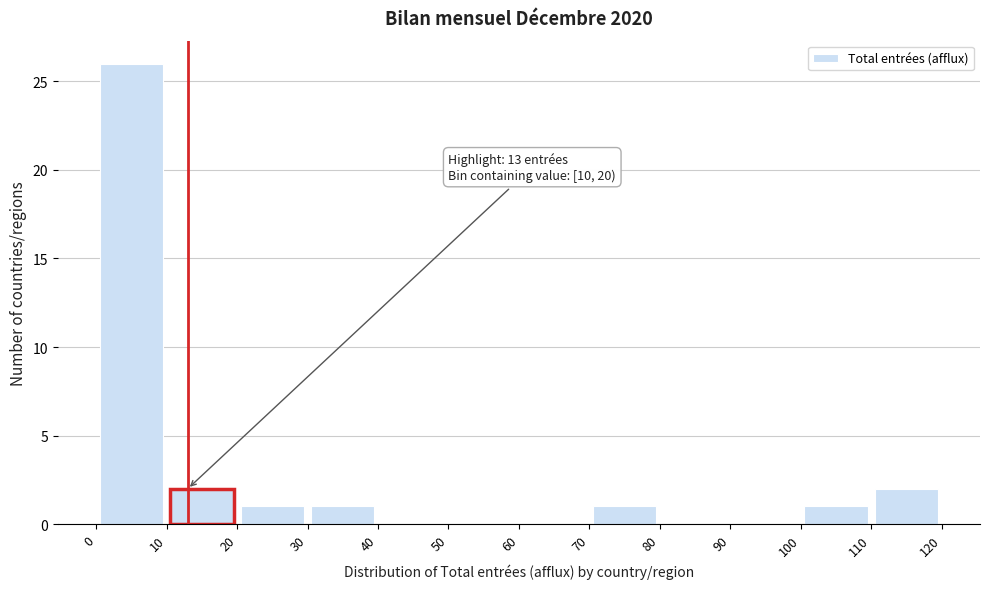

Over which range of the x-axis is the bar tallest?

0 to 10